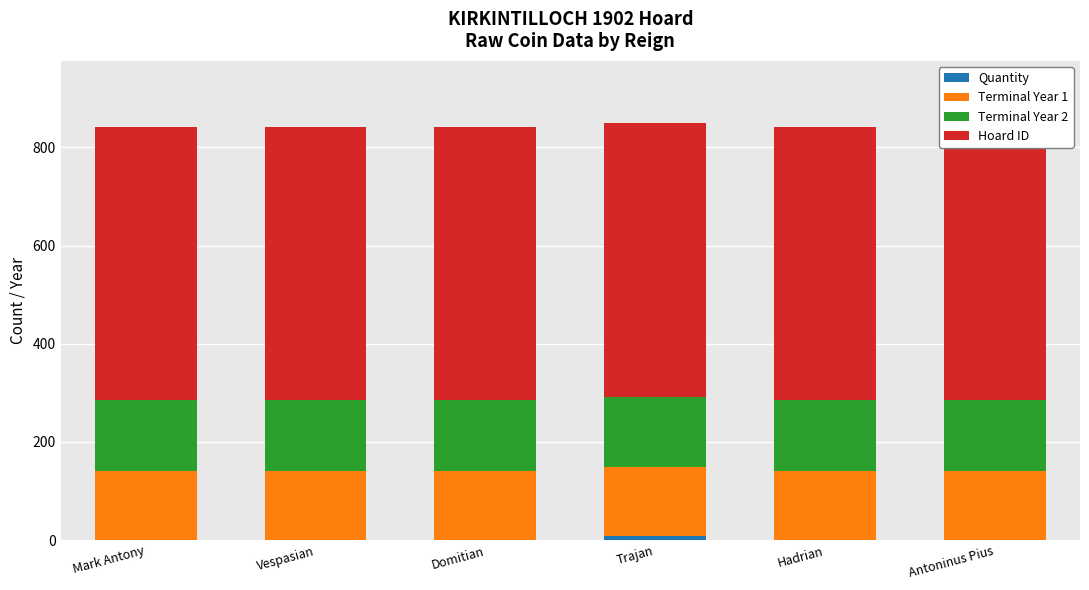

What position from the right is Trajan?

3